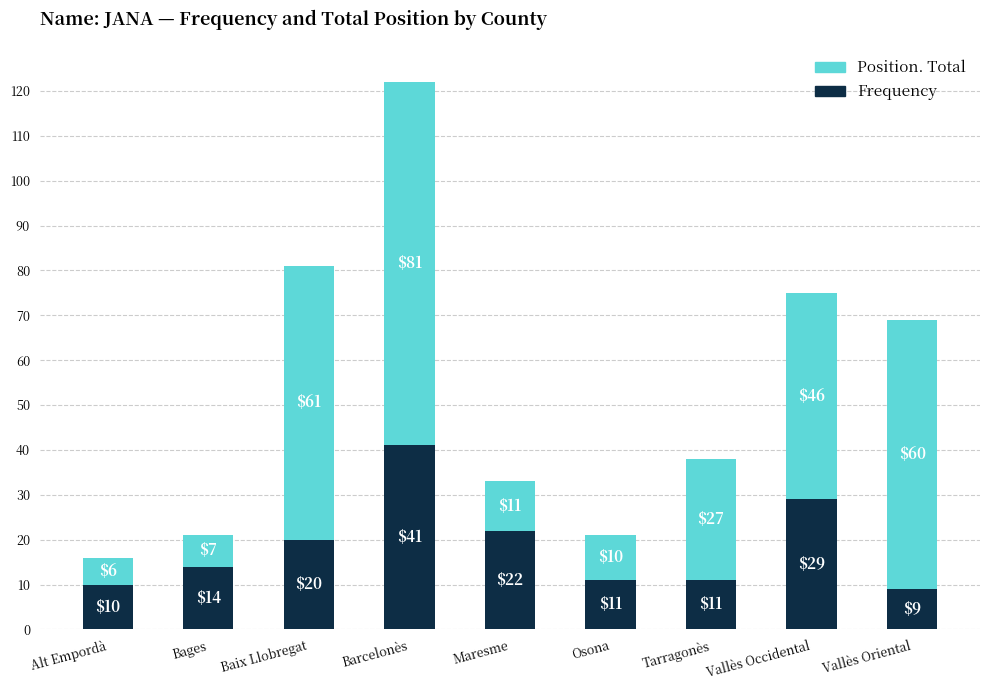

At which label does Frequency reach its minimum?

Vallès Oriental